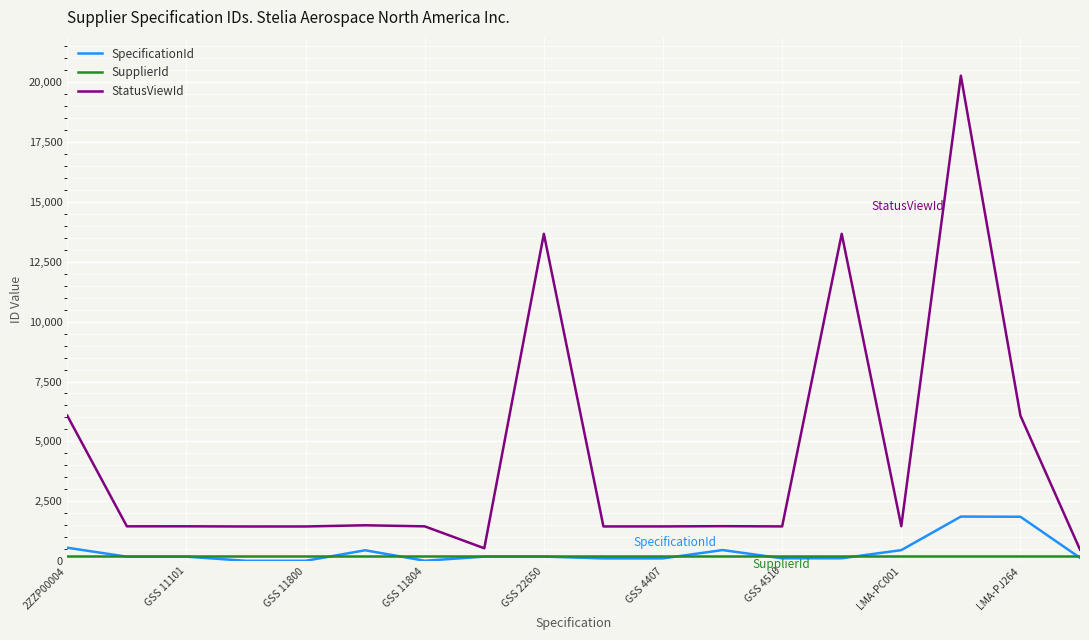

Which series has the widest spread of values?

StatusViewId